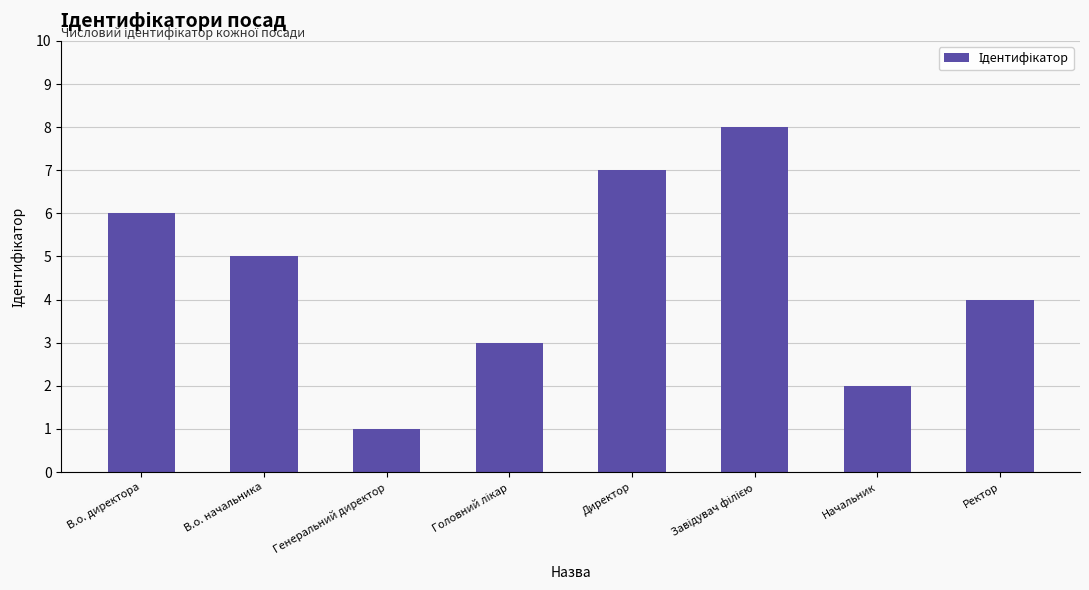

Is it true that the value at В.о. начальника is 9?

False